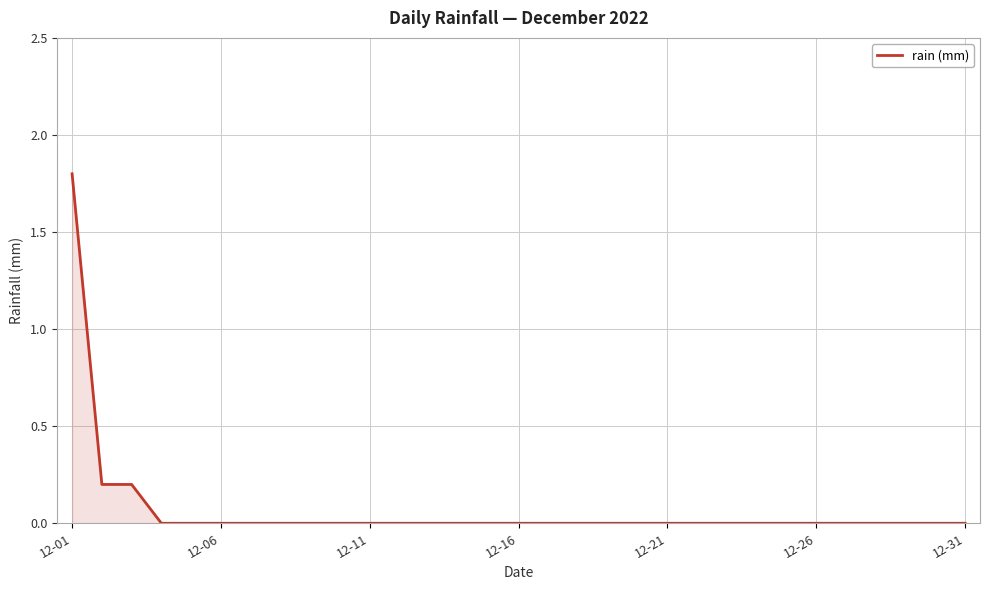

What is the difference between the maximum and minimum values?

1.8